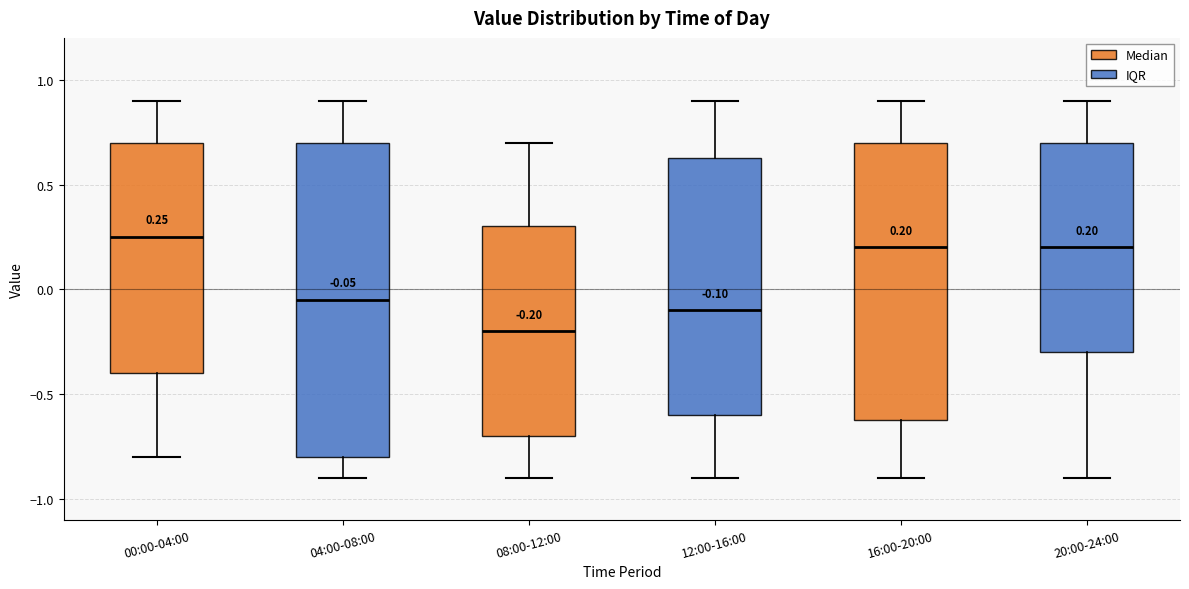

Which box is the tallest, from its lower edge to its upper edge?

04:00-08:00